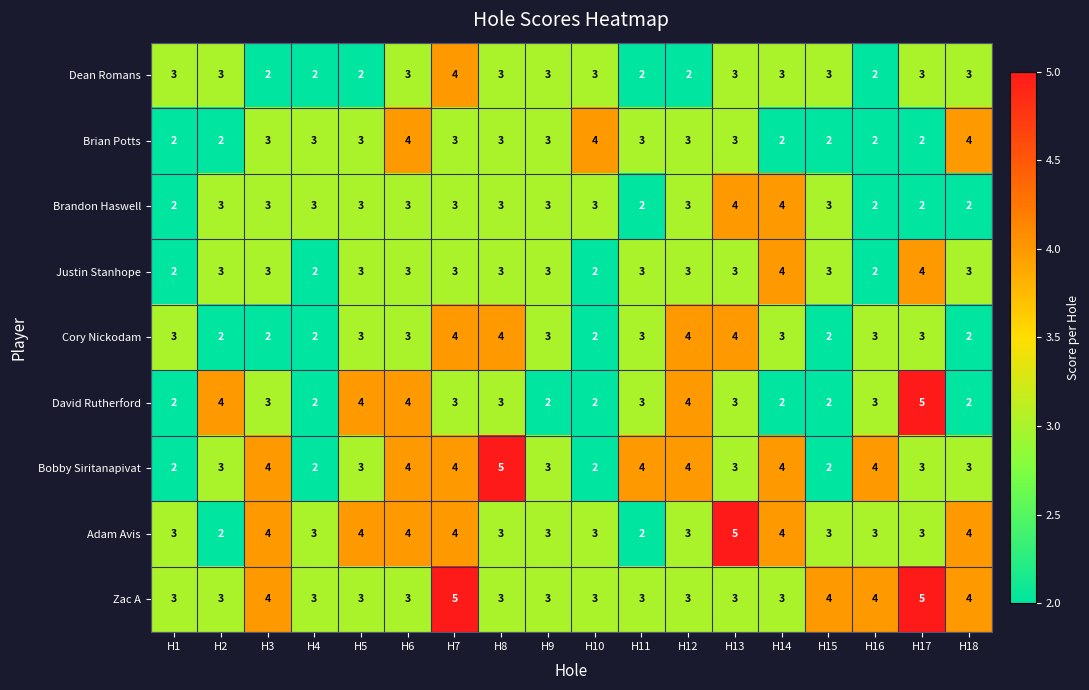

What is the difference between the highest and lowest values at H6?

1